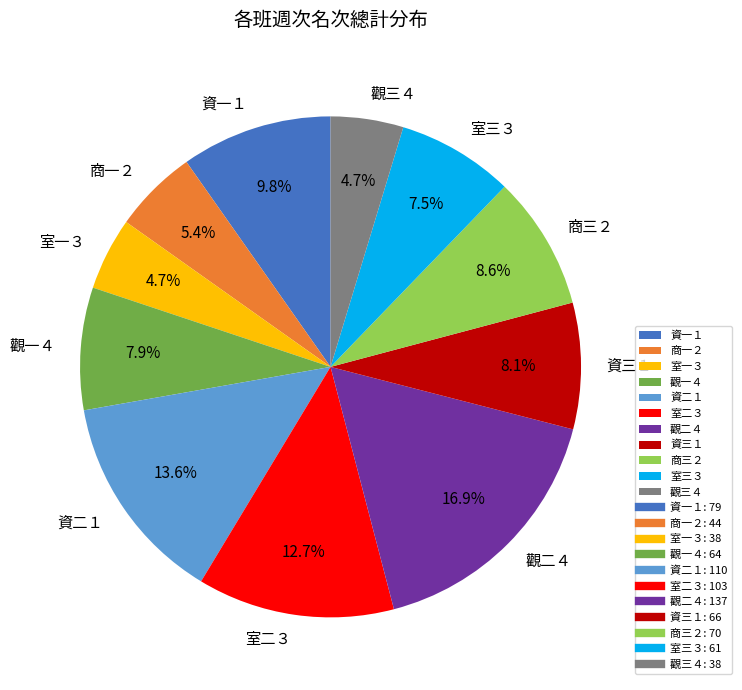

To the nearest percent, what percentage of the pie is 觀三４?

5%